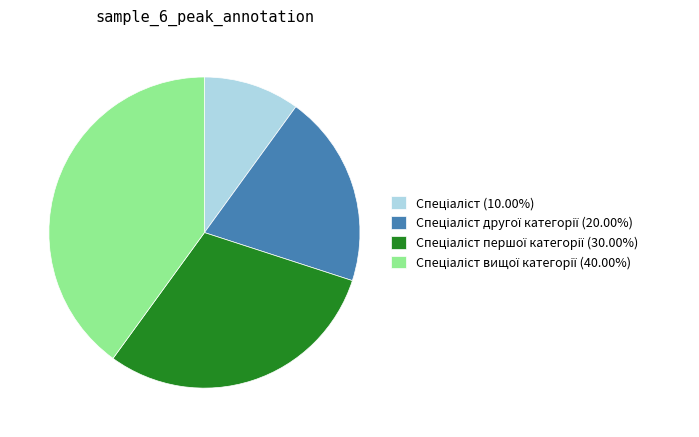

Does any single category account for the majority?

No